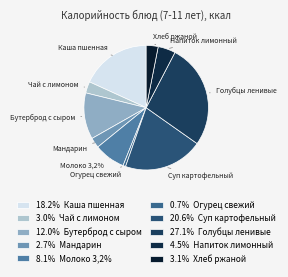

To the nearest percent, what percentage of the pie is Огурец свежий?

1%